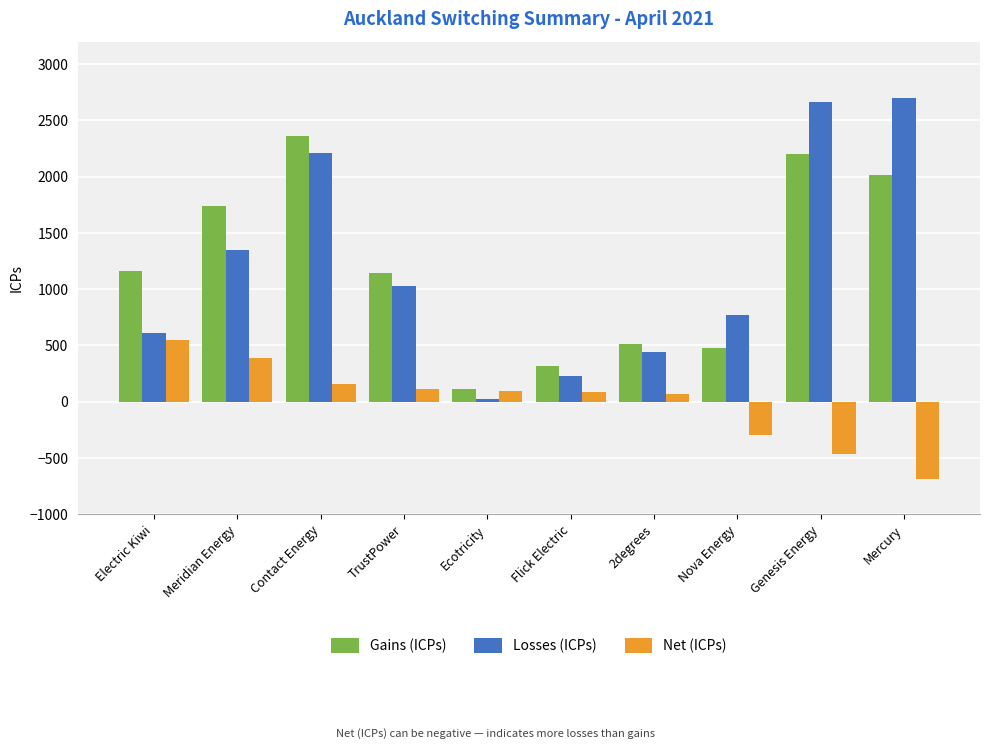

What position from the right is Genesis Energy?

2